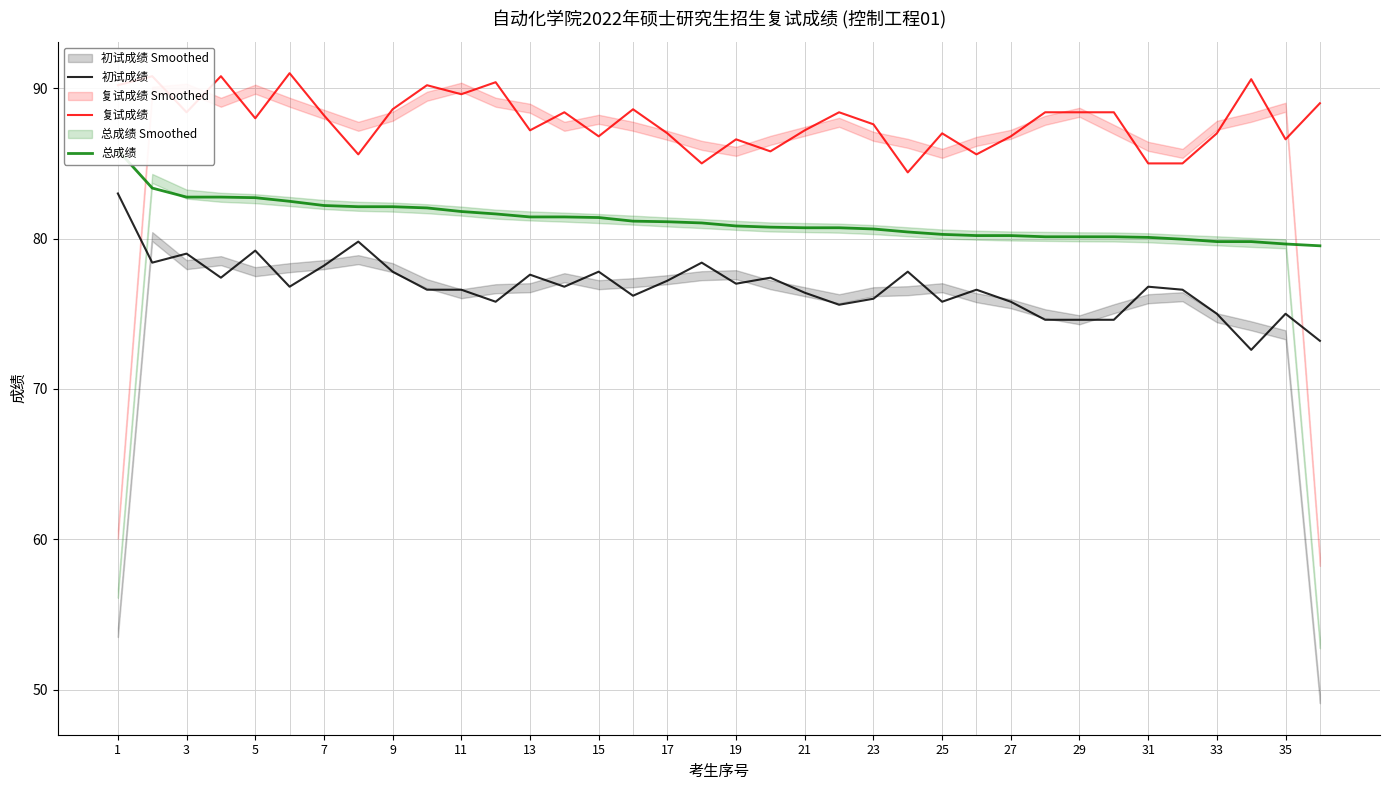

True or false: 复试成绩 and 初试成绩 cross at least once.

False